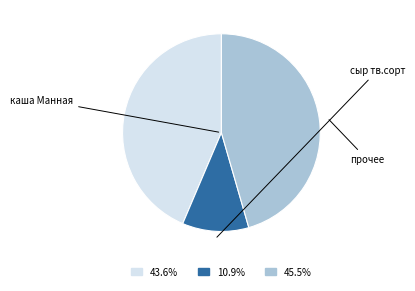

How many segments does this pie chart have?

3